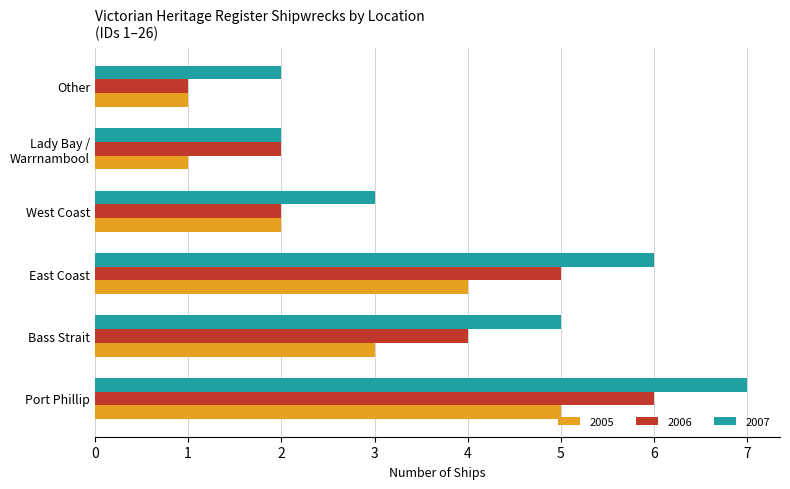

List the series in order of their peak value, lowest first.

2005, 2006, 2007